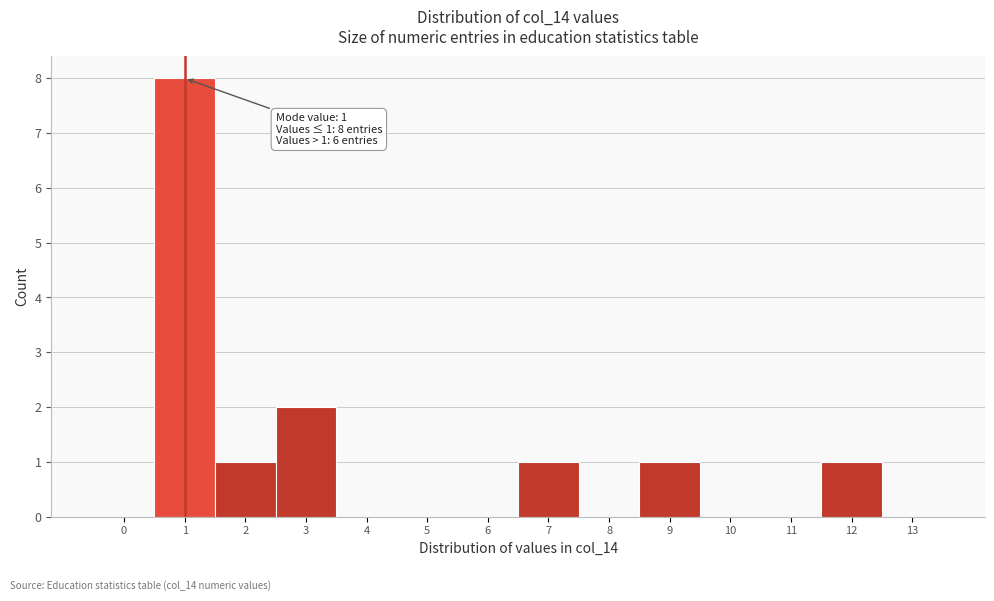

Reading left to right, transcribe all the data shown in this chart.

0=0	1=8	2=1	3=2	4=0	5=0	6=0	7=1	8=0	9=1	10=0	11=0	12=1	13=0